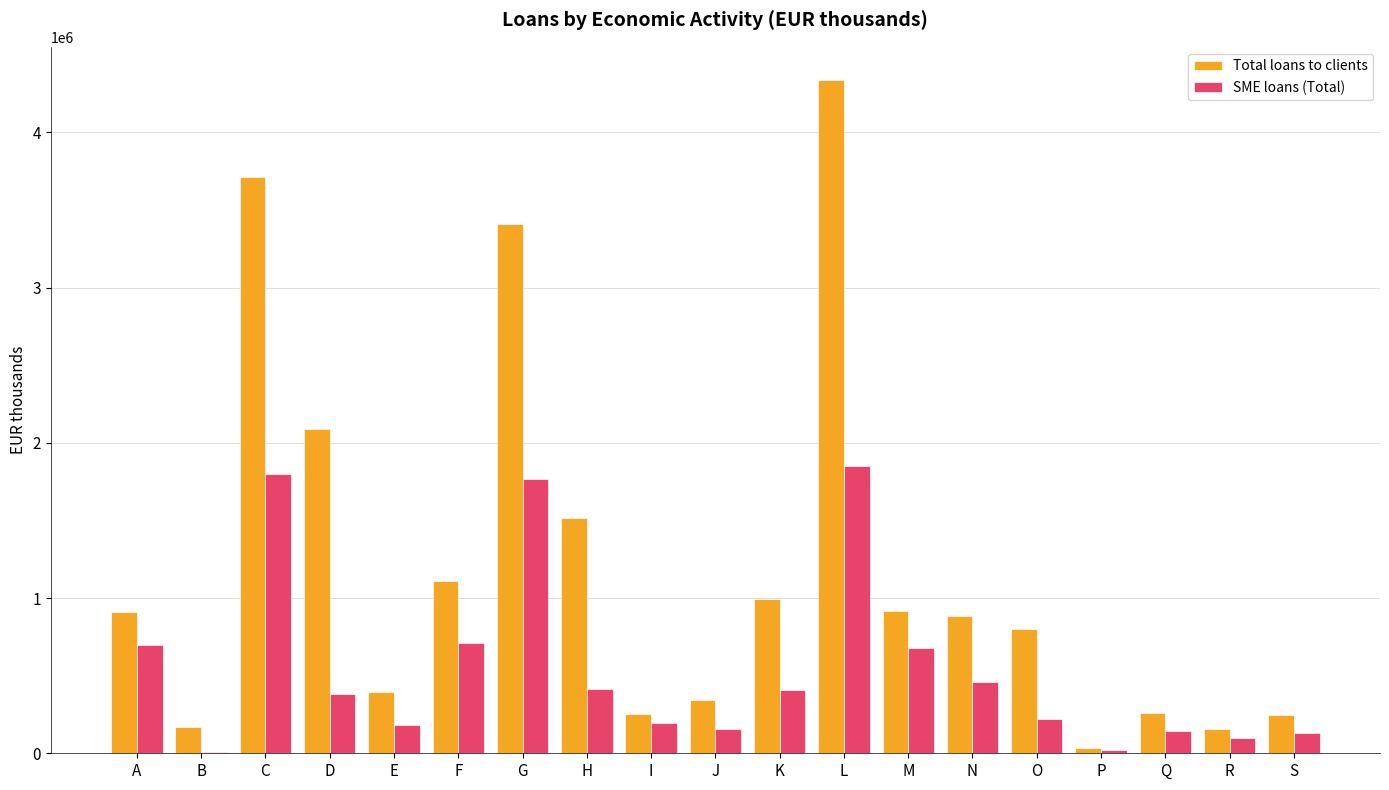

At which category is the sum across all series the highest?

L